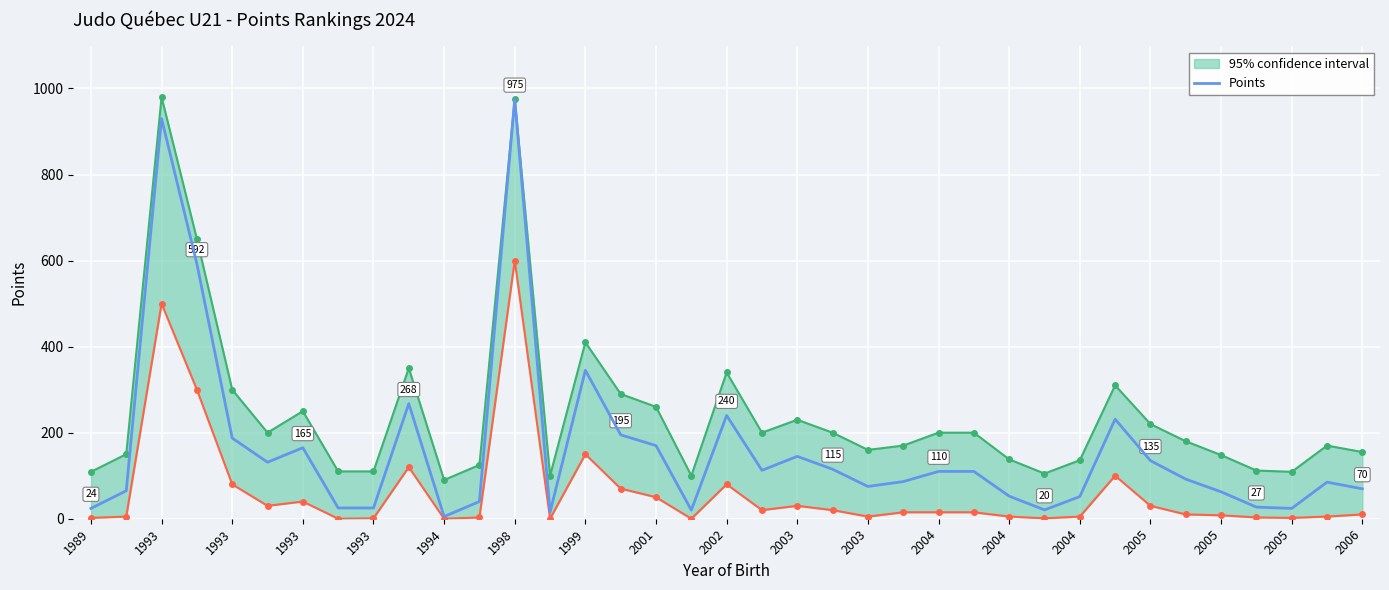

How many points are higher than both their immediate neighbors (excluding endpoints)?

9